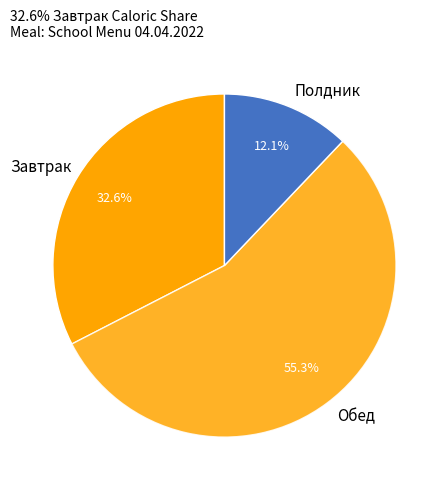

Approximately how many times larger is the value at Полдник compared to Обед?

0.2